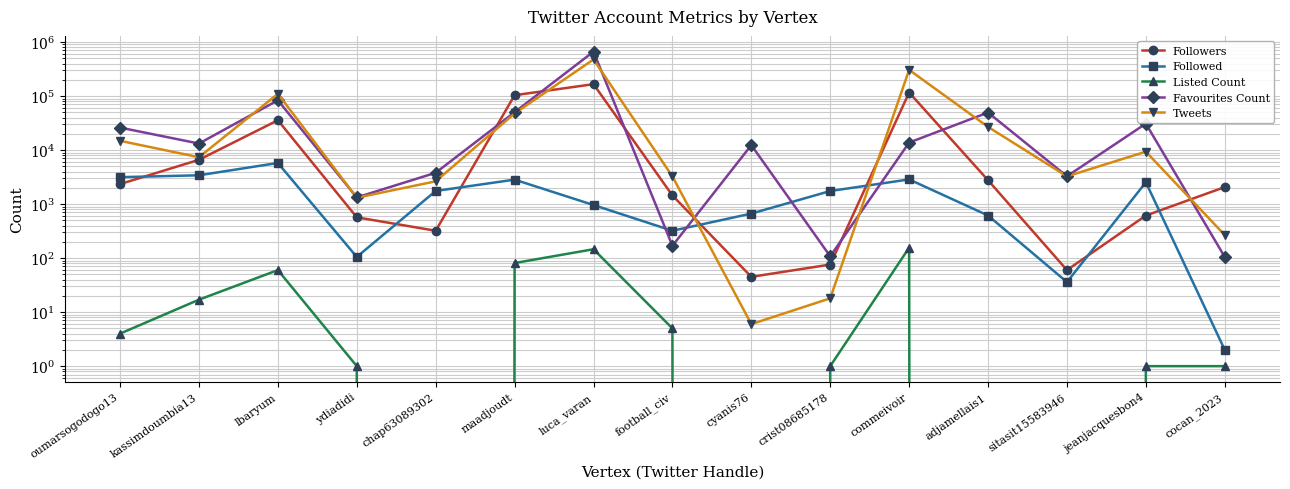

Reading left to right, transcribe all the data shown in this chart.

Followers: oumarsogodogo13=2345	kassimdoumbia13=6607	lbaryum=35629	ydiadidi=569	chap63089302=321	maadjoudt=103625	luca_varan=165840	football_civ=1445	cyanis76=45	crist08685178=76	commeivoir=116304	adjamellais1=2761	sitasit15583946=60	jeanjacquesbon4=614	cocan_2023=2065
Followed: oumarsogodogo13=3150	kassimdoumbia13=3412	lbaryum=5771	ydiadidi=105	chap63089302=1749	maadjoudt=2835	luca_varan=961	football_civ=321	cyanis76=667	crist08685178=1745	commeivoir=2862	adjamellais1=614	sitasit15583946=36	jeanjacquesbon4=2533	cocan_2023=2
Listed Count: oumarsogodogo13=4	kassimdoumbia13=17	lbaryum=60	ydiadidi=1	chap63089302=0	maadjoudt=81	luca_varan=146	football_civ=5	cyanis76=0	crist08685178=1	commeivoir=156	adjamellais1=0	sitasit15583946=0	jeanjacquesbon4=1	cocan_2023=1
Favourites Count: oumarsogodogo13=26054	kassimdoumbia13=13200	lbaryum=83437	ydiadidi=1329	chap63089302=3798	maadjoudt=50212	luca_varan=664379	football_civ=169	cyanis76=12360	crist08685178=108	commeivoir=13765	adjamellais1=49540	sitasit15583946=3271	jeanjacquesbon4=30840	cocan_2023=105
Tweets: oumarsogodogo13=14833	kassimdoumbia13=7369	lbaryum=110063	ydiadidi=1312	chap63089302=2639	maadjoudt=47646	luca_varan=475968	football_civ=3247	cyanis76=6	crist08685178=18	commeivoir=305132	adjamellais1=26821	sitasit15583946=3262	jeanjacquesbon4=9338	cocan_2023=267